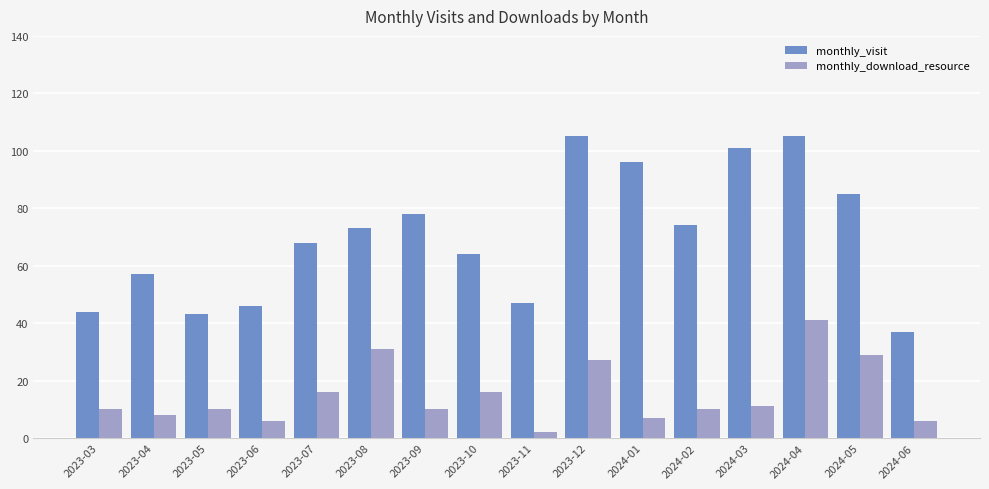

The value of monthly_visit at 2024-04 is 105. True or false?

True